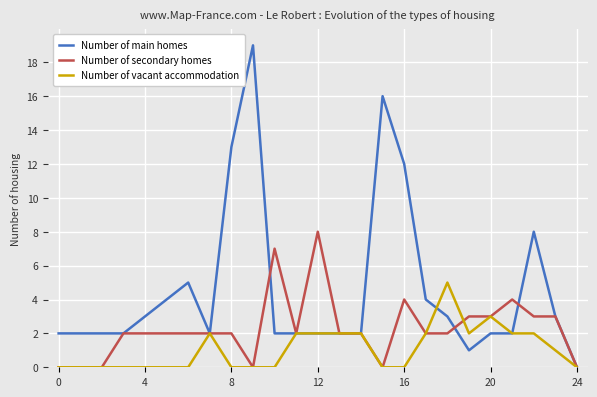

Which series has the widest spread of values?

Number of main homes